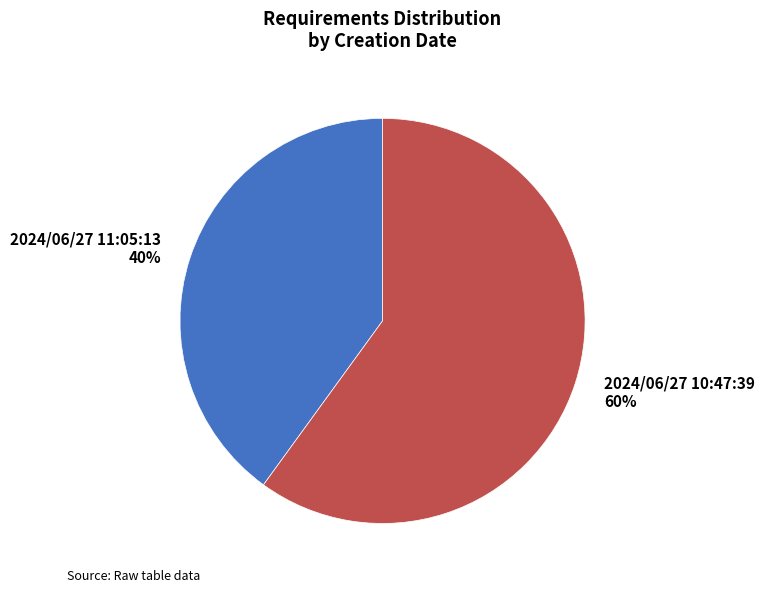

Between 2024/06/27 10:47:39 and 2024/06/27 11:05:13, which is larger?

2024/06/27 10:47:39